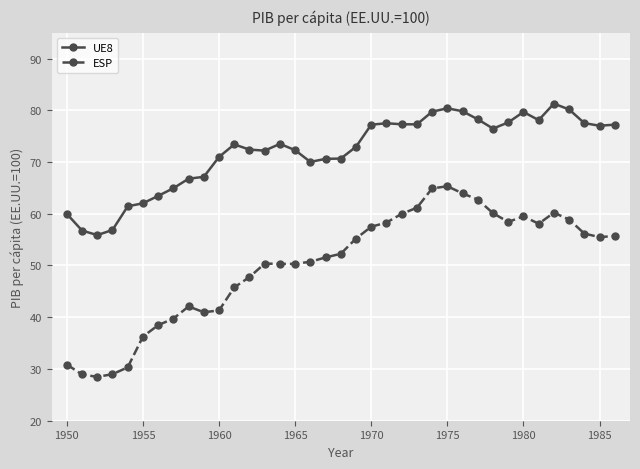

How many data points in ESP are less than 52?

18